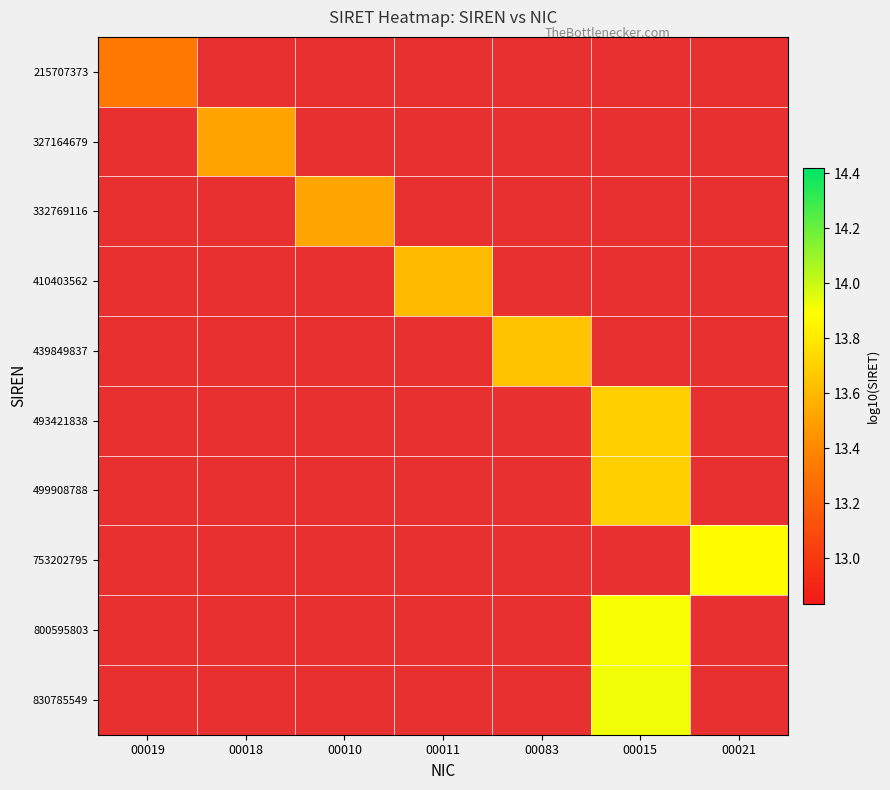

Which label corresponds to the smallest value in the chart?

00018